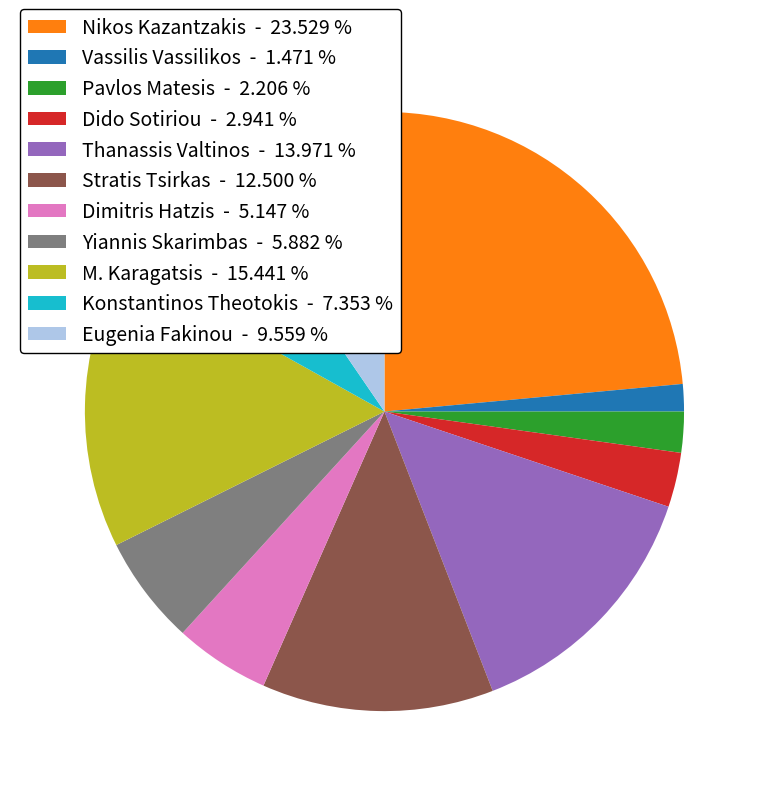

Which slice is the largest?

Nikos Kazantzakis - 23.529 %